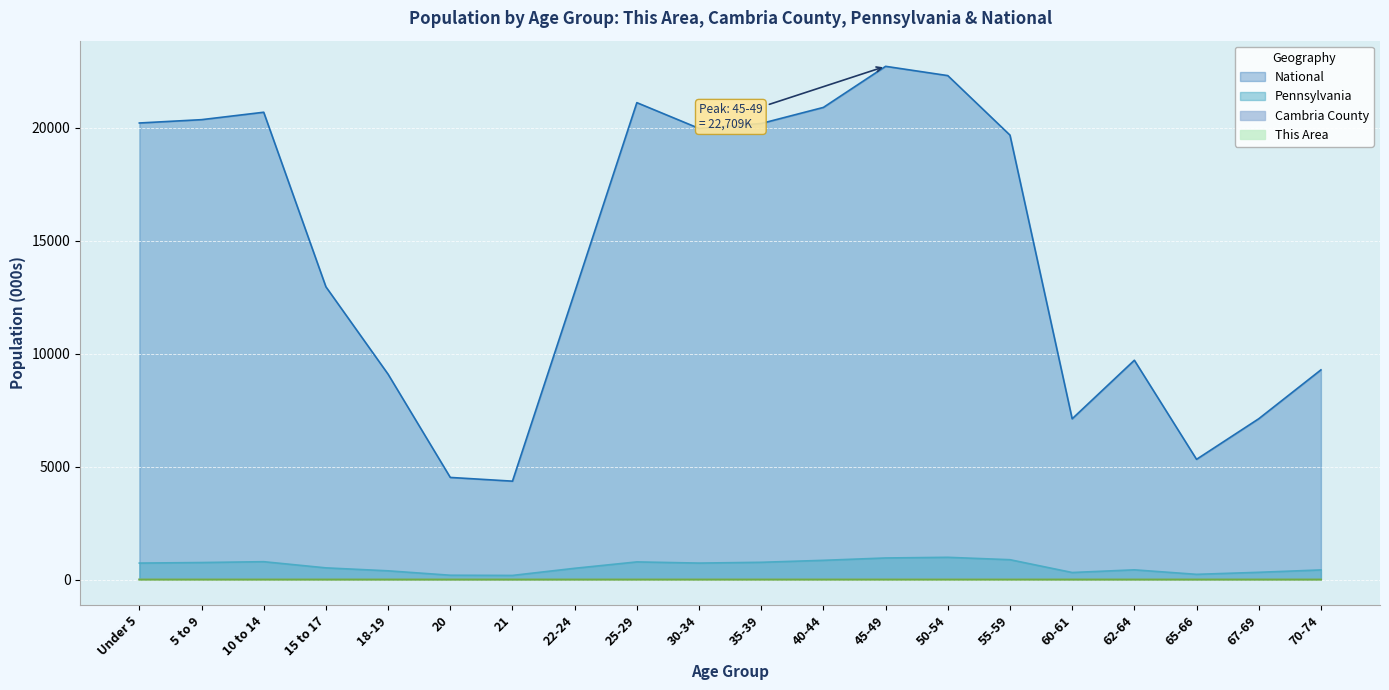

What is the difference between the highest and lowest values at 18-19?

9086.0